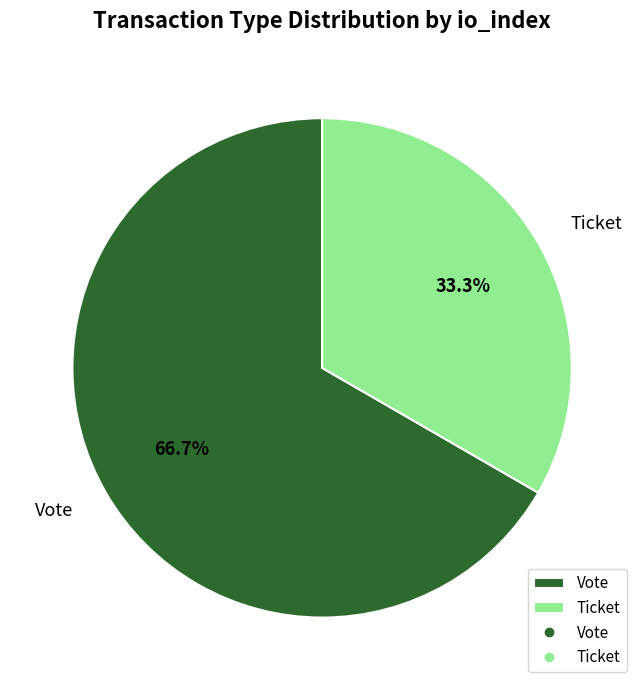

Between Vote and Ticket, which is larger?

Vote